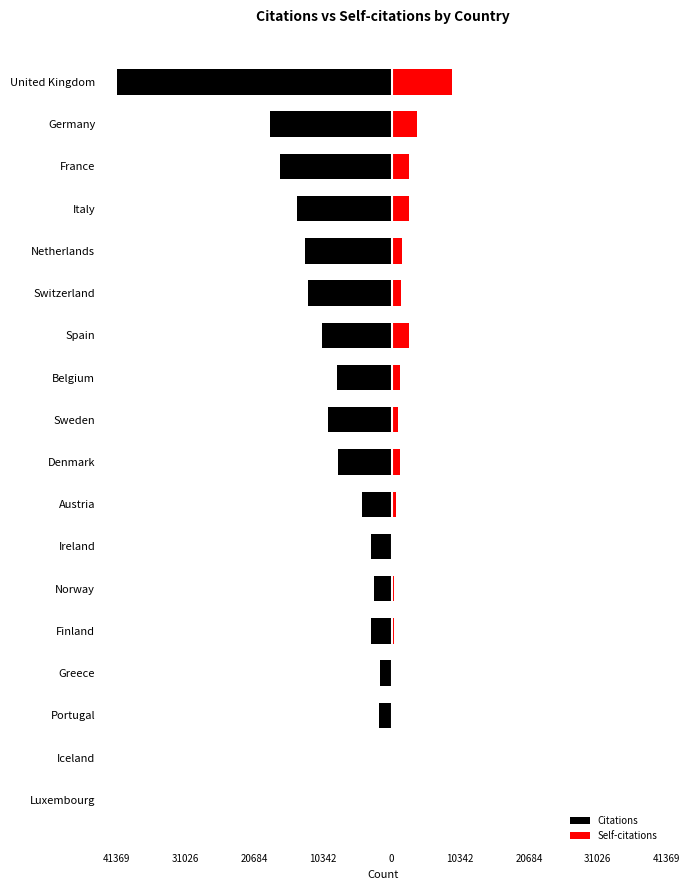

What are all the series names shown in the legend?

Citations, Self-citations